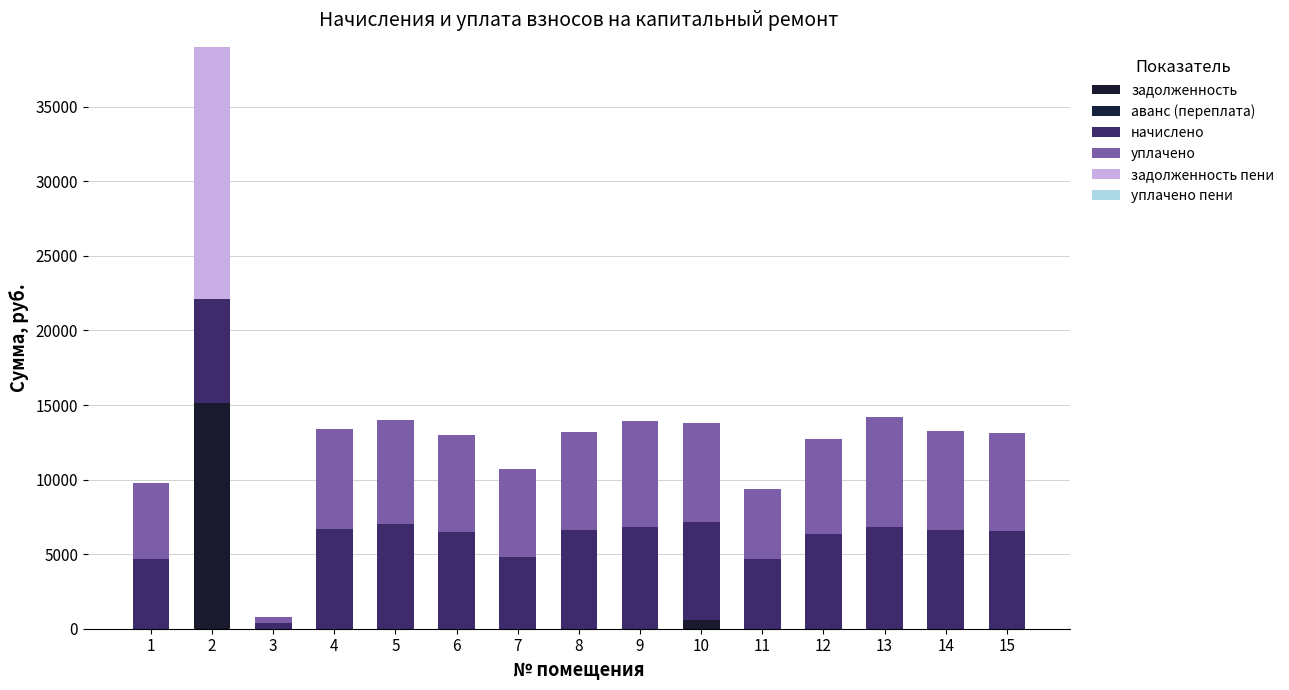

Are the bars grouped side by side (vs. stacked)?

No